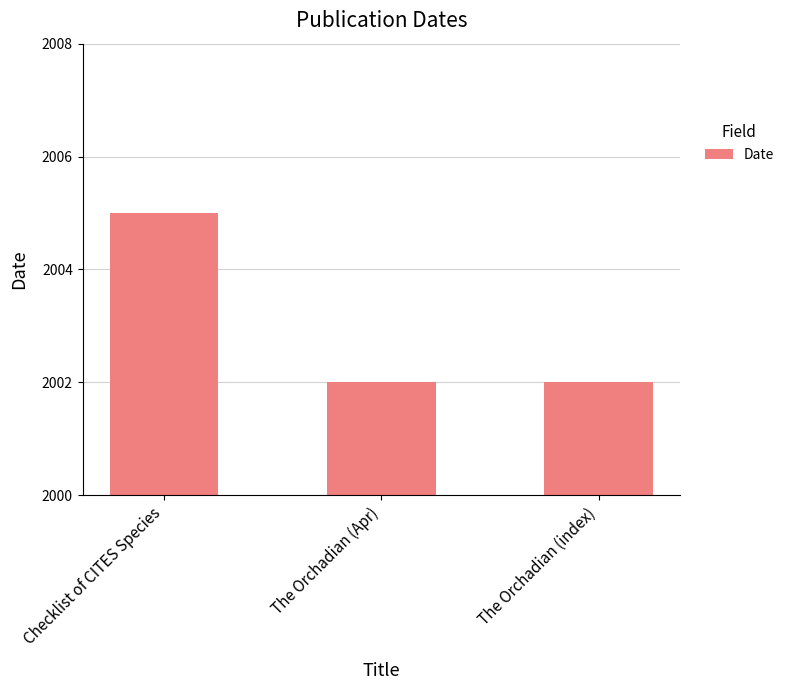

What is the label of the 2nd bar from the right?

The Orchadian (Apr)